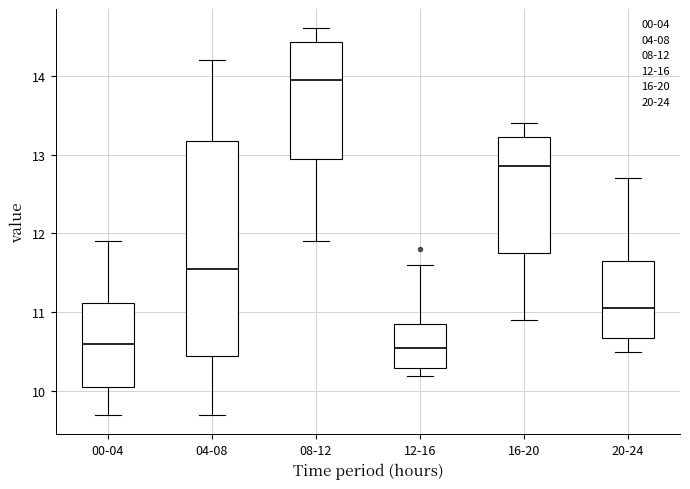

Reading left to right, transcribe this box plot: for each box, give where its median line is, the range the box spans, and where its two whiskers end, as read against the y-axis. The values are not printed on the chart, so give them approximately, as read against the axis.

00-04: median 10.6, box 10.1 to 11.1, whiskers 9.7 to 11.9
04-08: median 11.6, box 10.5 to 13.2, whiskers 9.7 to 14.2
08-12: median 14.0, box 13.0 to 14.4, whiskers 11.9 to 14.6
12-16: median 10.6, box 10.3 to 10.9, whiskers 10.2 to 11.6
16-20: median 12.9, box 11.8 to 13.2, whiskers 10.9 to 13.4
20-24: median 11.1, box 10.7 to 11.7, whiskers 10.5 to 12.7